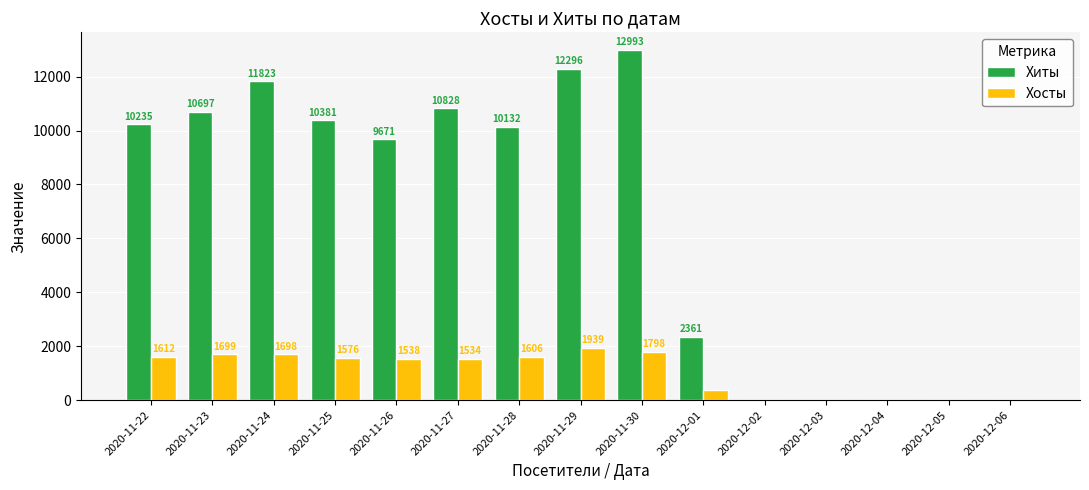

The Хосты series shows 4 at 2020-12-06. True or false?

True